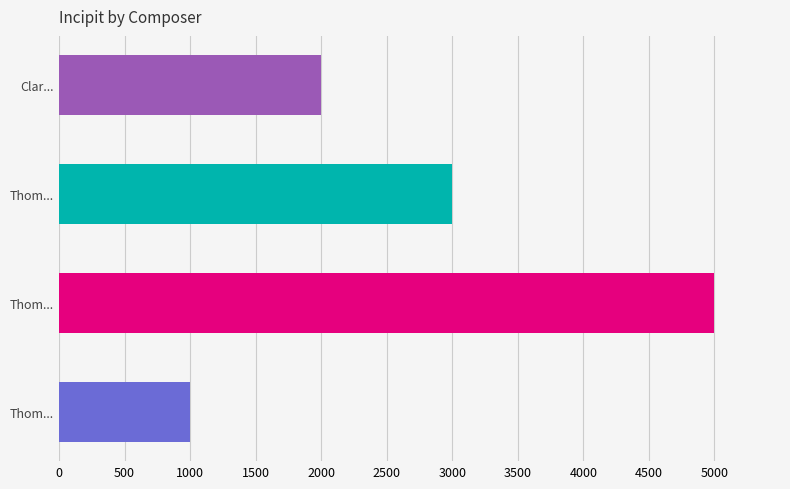

How many distinct data groups are displayed?

1